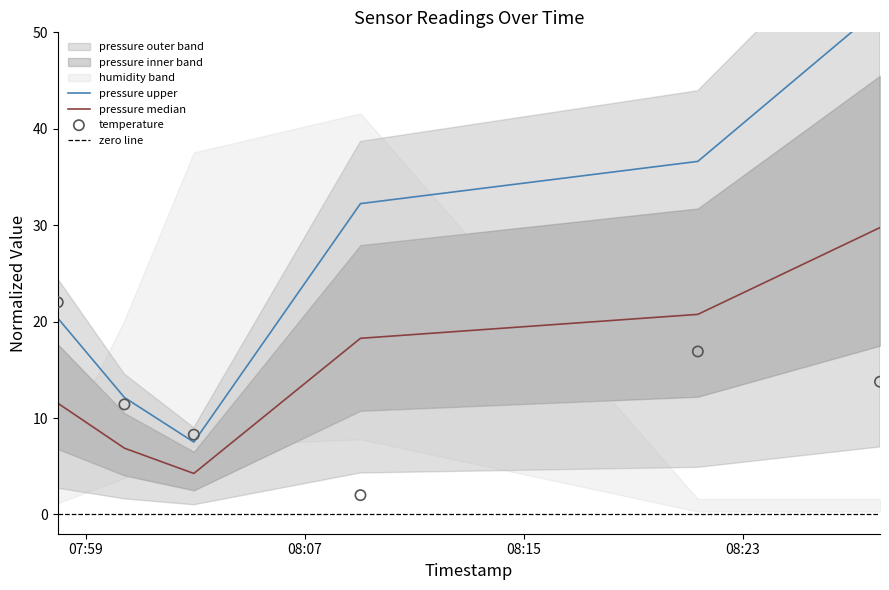

Which series has the largest Y range (max minus min)?

pressure